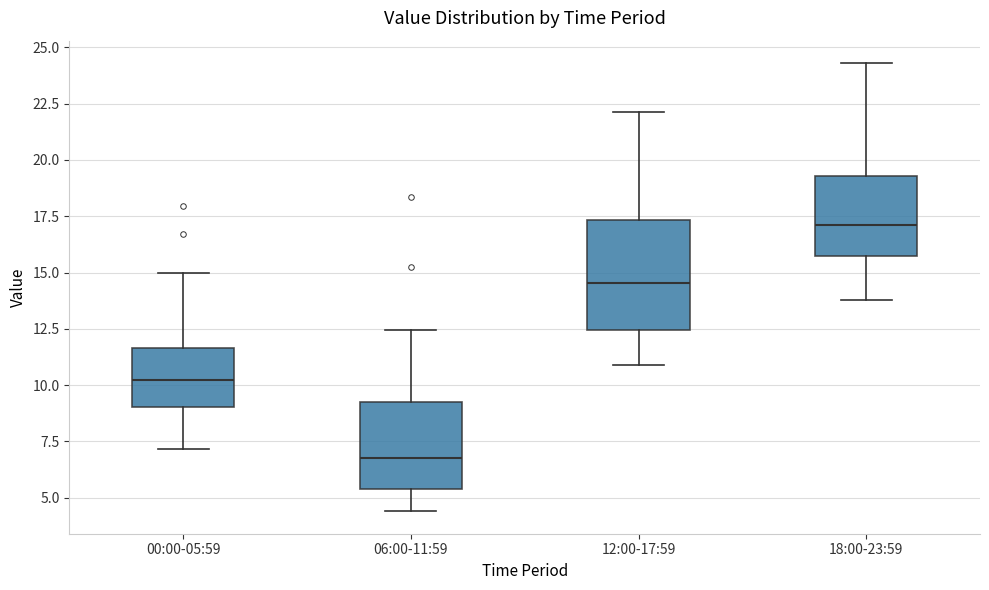

Reading left to right, read every box against the y-axis: the position of its median line, the range the box covers, and the ends of its whiskers. The values are not printed on the chart, so give them approximately, as read against the axis.

00:00-05:59: median 10.0, box 9.0 to 11.5, whiskers 7.0 to 15.0
06:00-11:59: median 7.0, box 5.5 to 9.0, whiskers 4.5 to 12.5
12:00-17:59: median 14.5, box 12.5 to 17.5, whiskers 11.0 to 22.0
18:00-23:59: median 17.0, box 15.5 to 19.5, whiskers 14.0 to 24.5